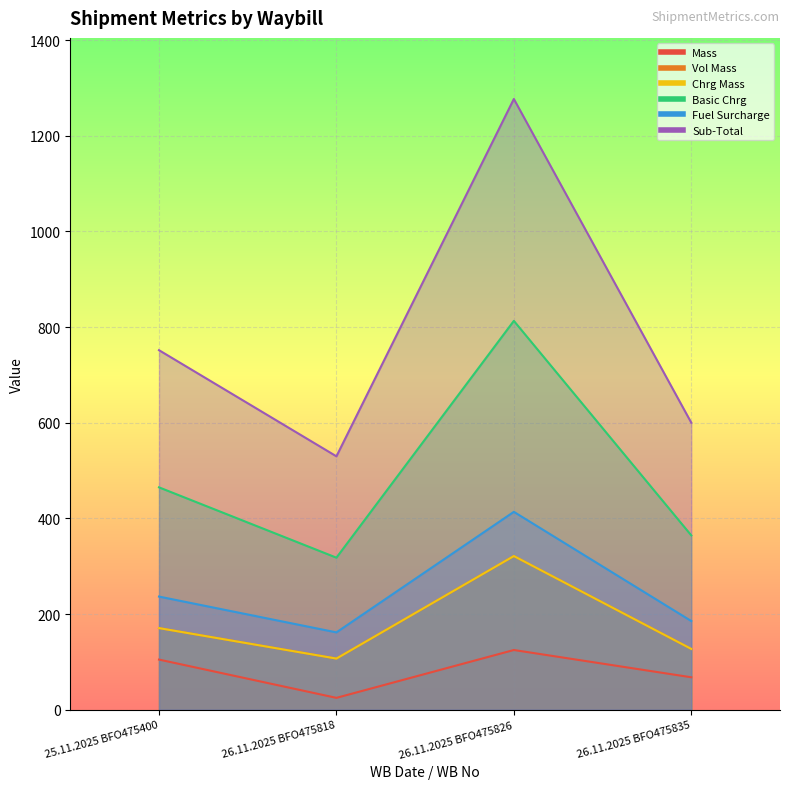

Where is the first local maximum for Sub-Total?

26.11.2025 BFO475826